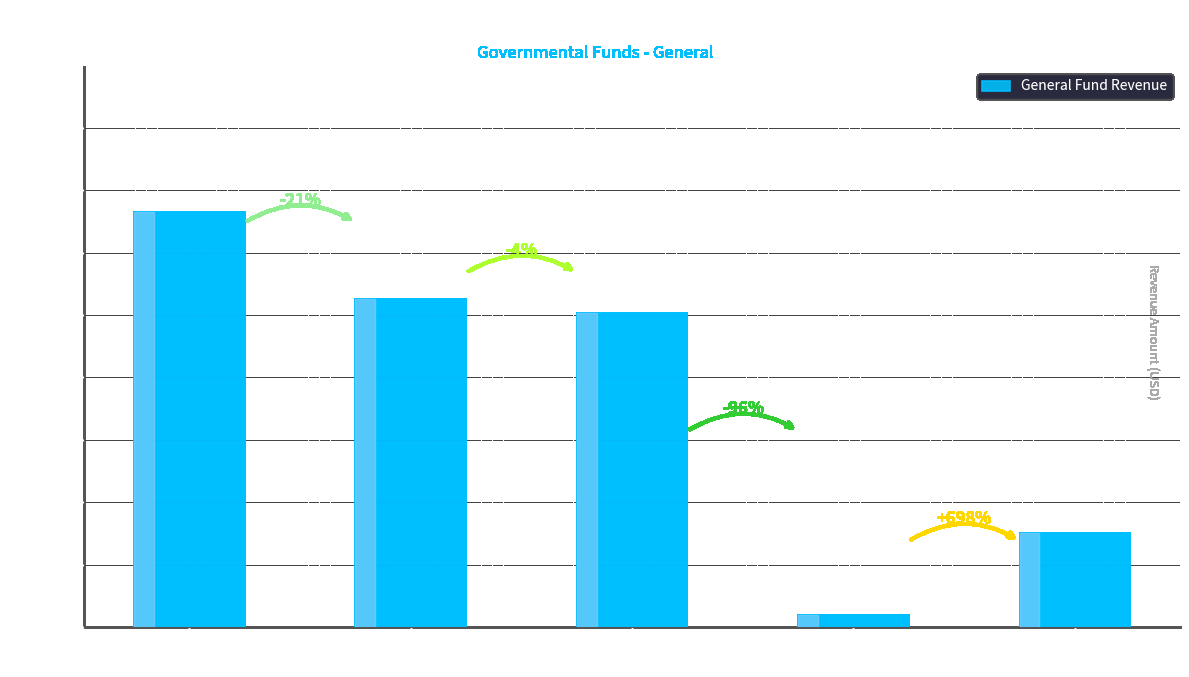

What is the sum of all values?

466050